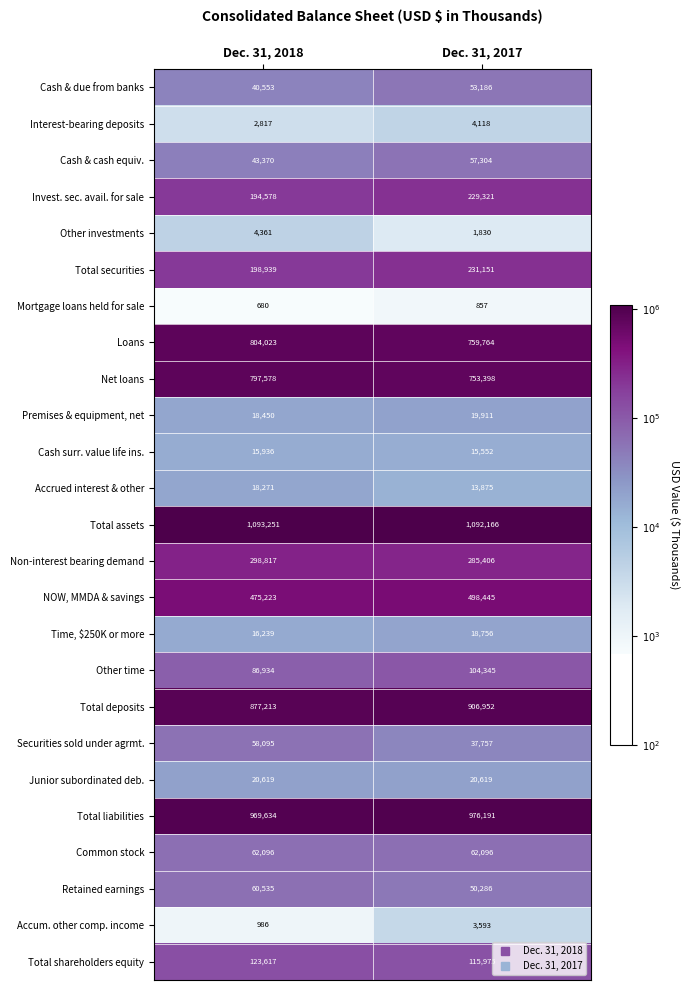

Is the value of Cash surr. value life ins. at Dec. 31, 2017 greater than the value of Mortgage loans held for sale at Dec. 31, 2018?

Yes